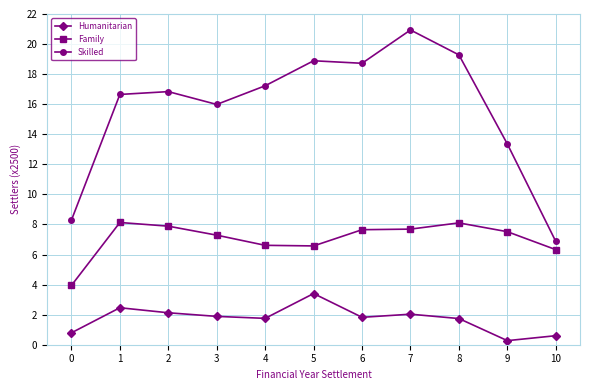

True or false: Skilled and Family intersect in this chart.

False